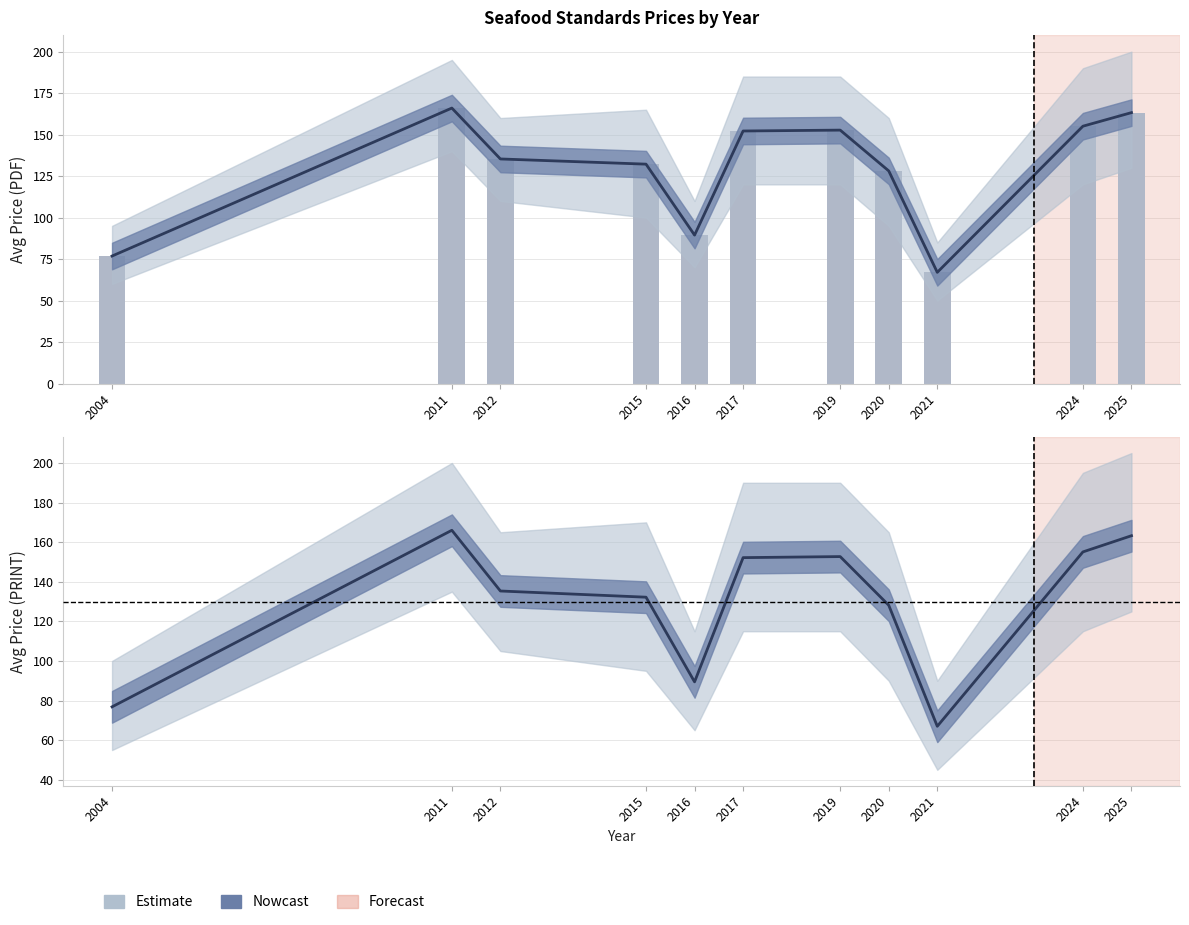

What is the difference between the Avg Price (PRINT) values at 2015 and 2004?

55.4